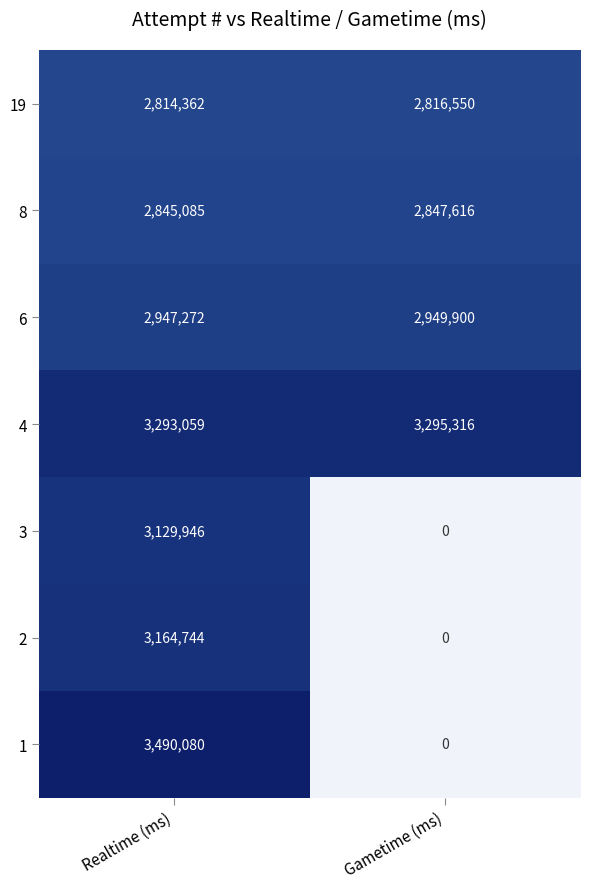

Count the number of data series in this chart.

7